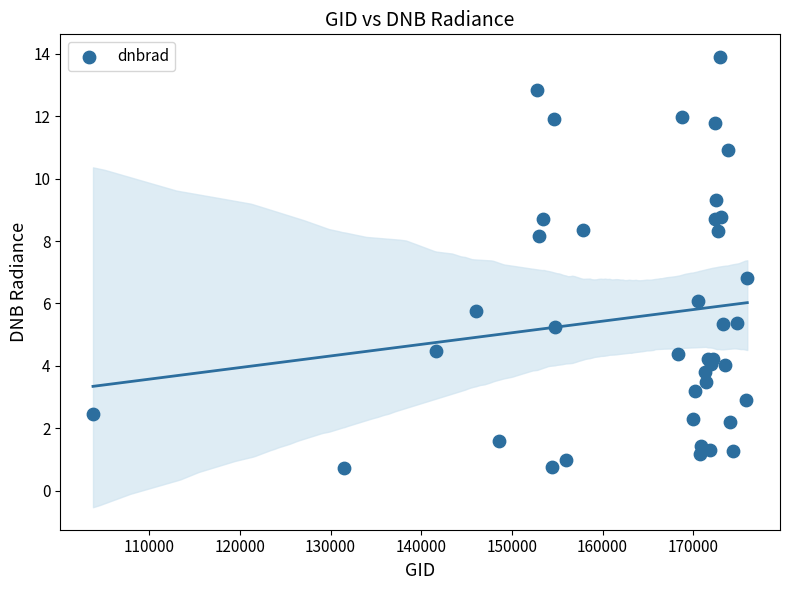

What Y value in the scatter plot is closest to 7?

6.8